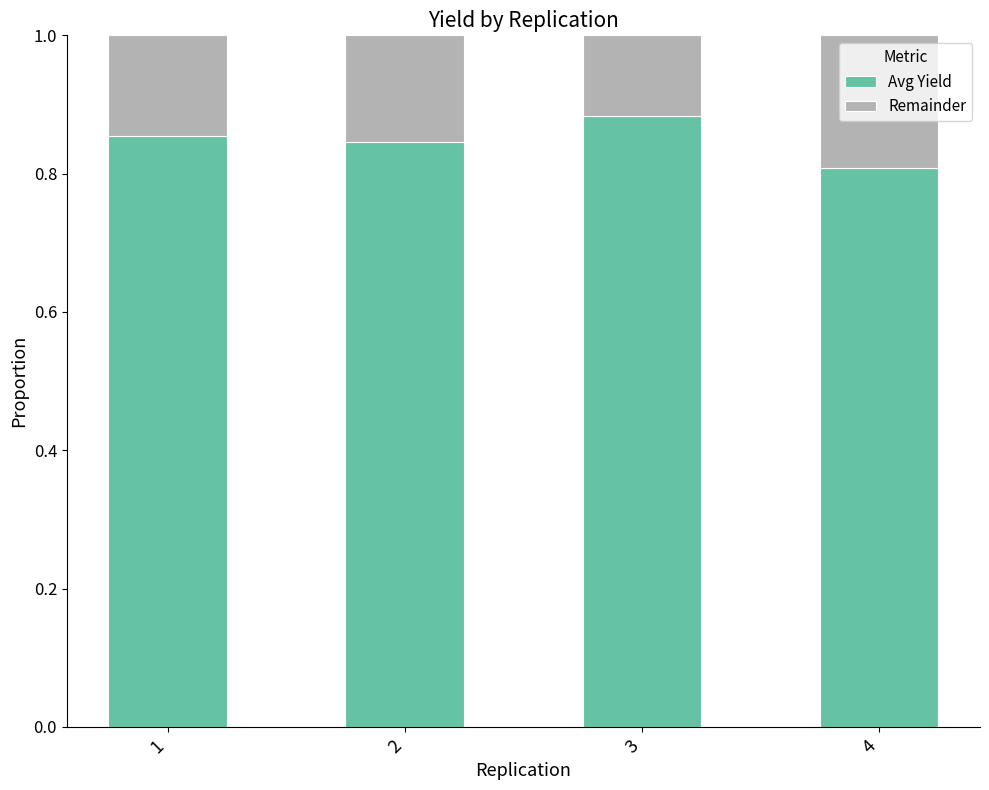

At which label does Avg Yield reach its minimum?

4